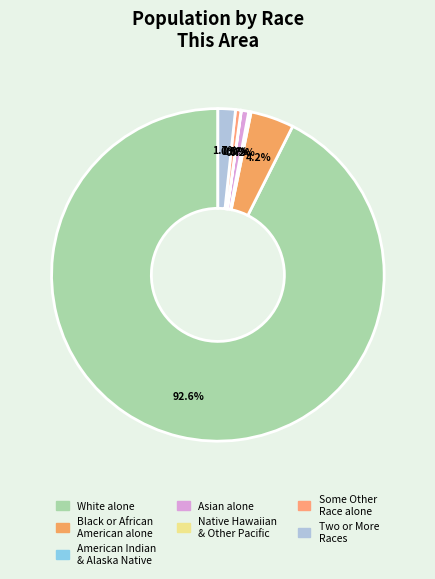

Does any single category account for the majority?

Yes